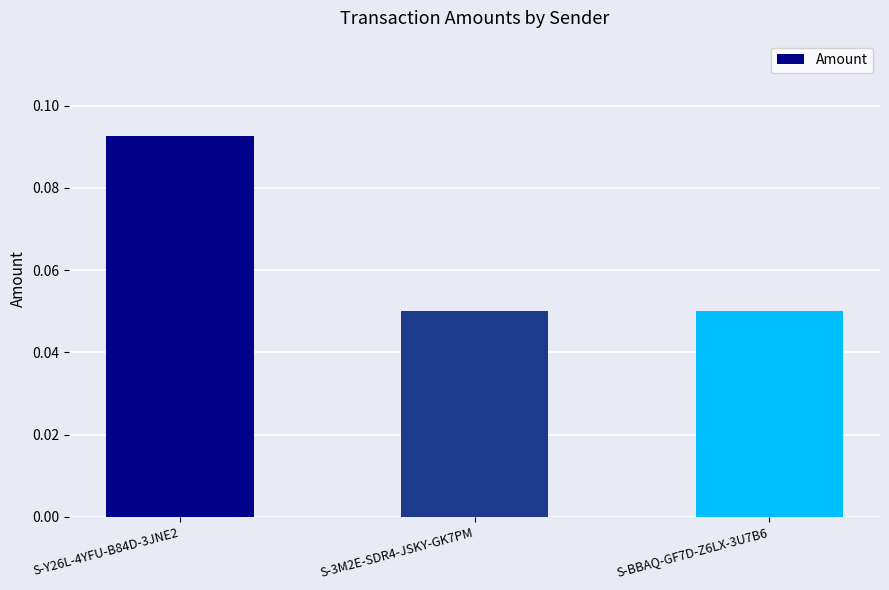

What is the label of the 1st bar from the left?

S-Y26L-4YFU-B84D-3JNE2